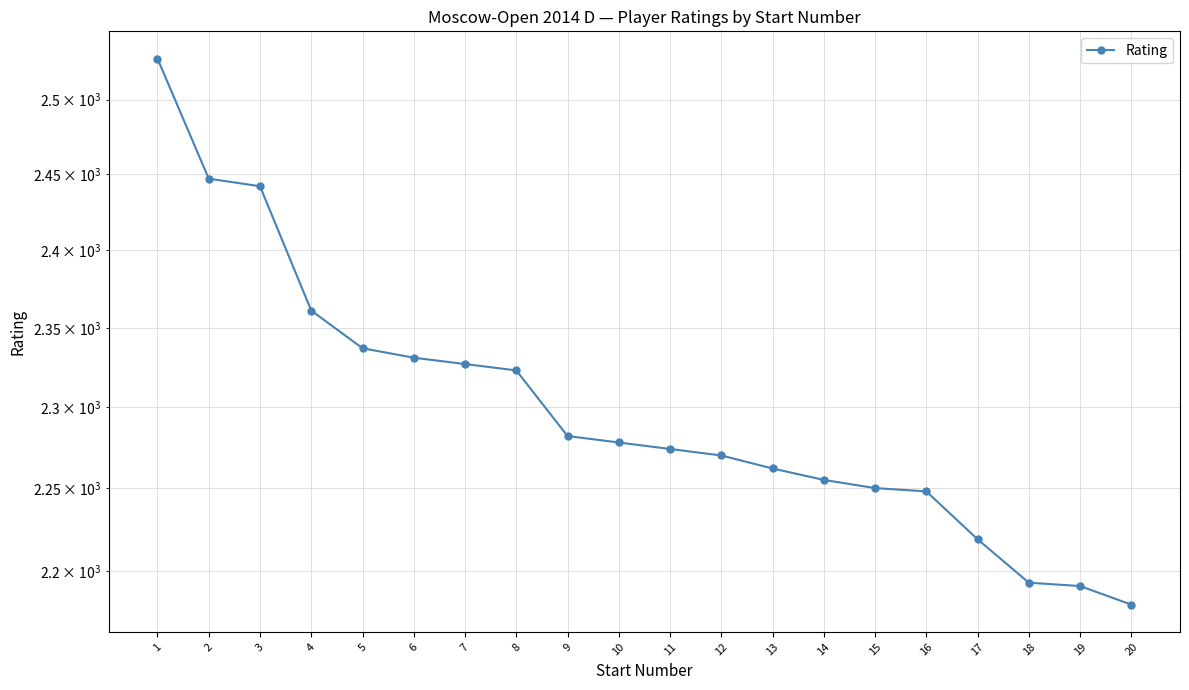

What is the average value?

2300